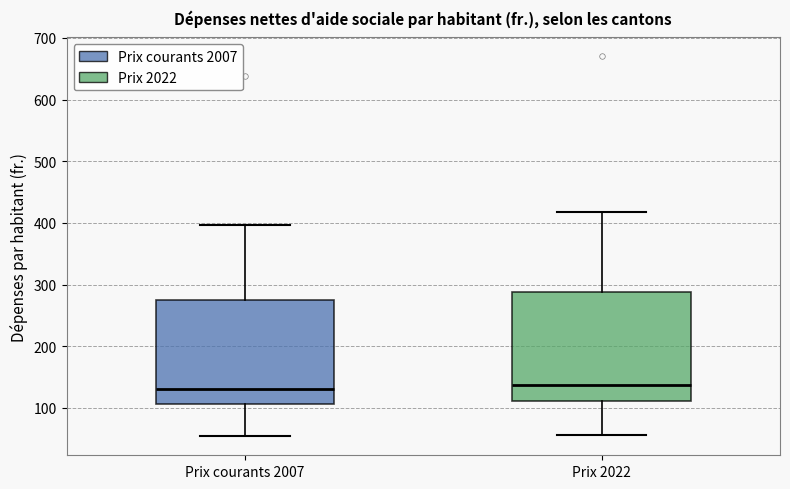

Reading left to right, read every box against the y-axis: the position of its median line, the range the box covers, and the ends of its whiskers. The values are not printed on the chart, so give them approximately, as read against the axis.

Prix courants 2007: median 130, box 110 to 270, whiskers 50 to 400
Prix 2022: median 140, box 110 to 290, whiskers 60 to 420